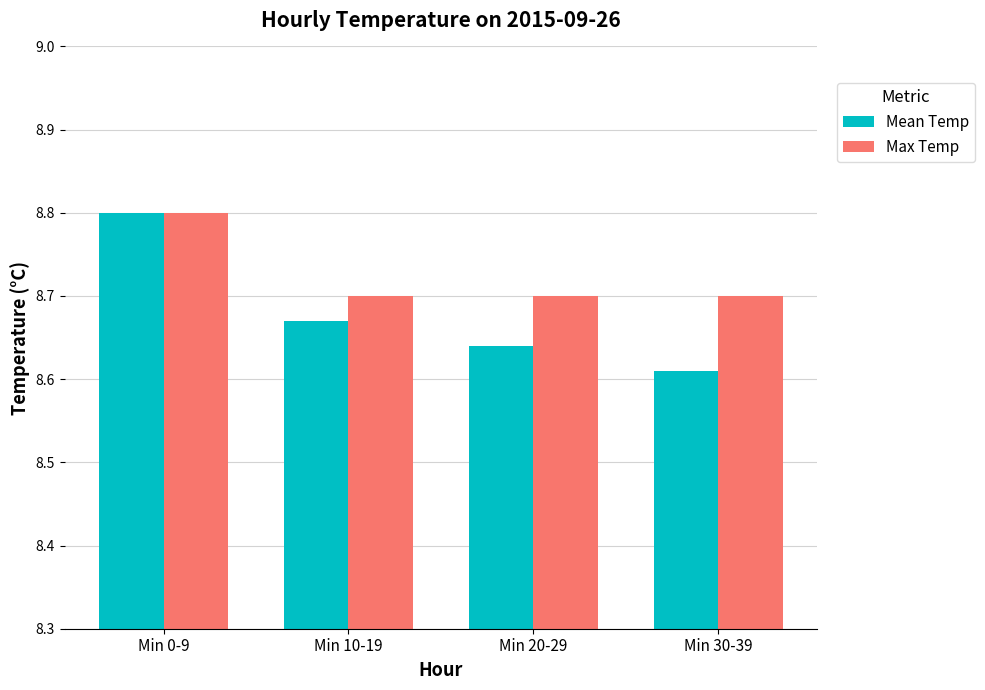

At which label is Mean Temp closest to 8?

Min 30-39